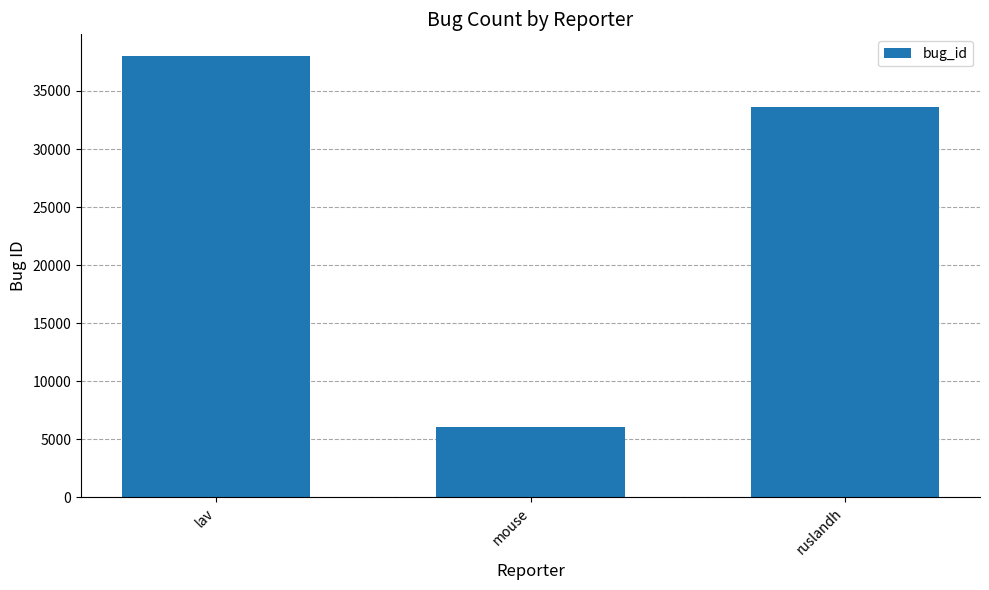

Reading right to left, extract all data points from this chart.

ruslandh=33642	mouse=6029	lav=37983